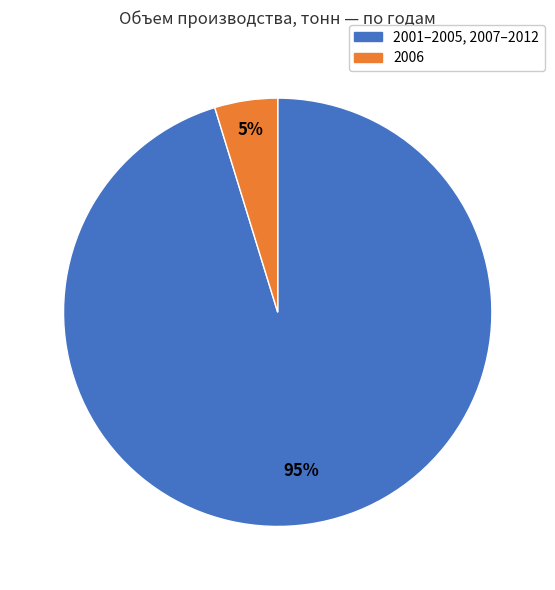

To the nearest percent, what is the average slice percentage?

50%